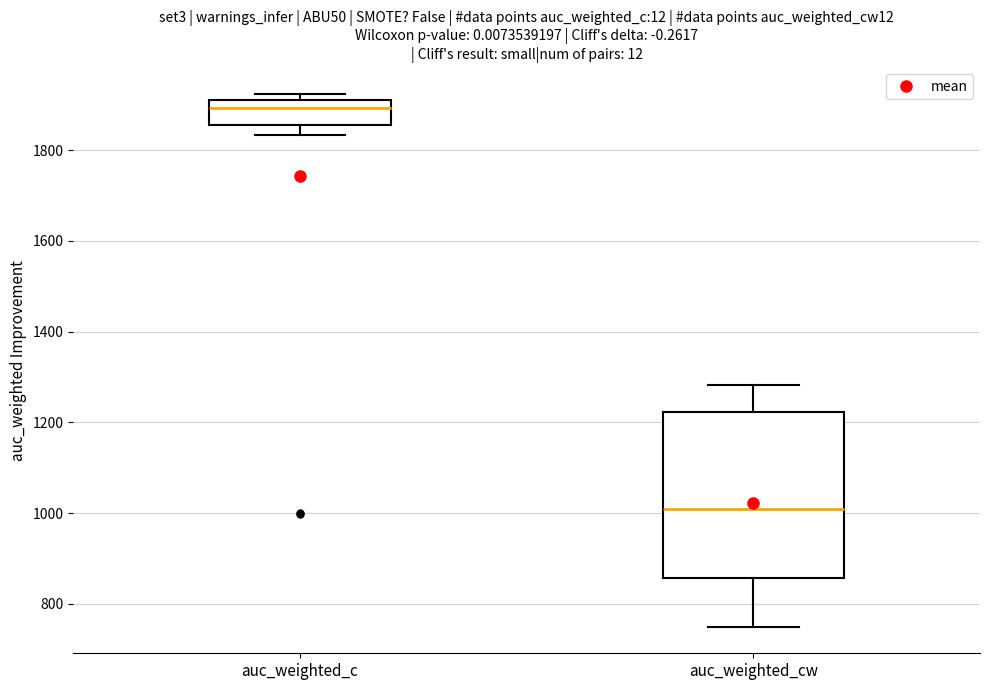

Reading left to right, read every box against the y-axis: the position of its median line, the range the box covers, and the ends of its whiskers. The values are not printed on the chart, so give them approximately, as read against the axis.

auc_weighted_c: median 1900, box 1860 to 1920, whiskers 1840 to 1920 (just above the box's upper edge)
auc_weighted_cw: median 1000, box 860 to 1220, whiskers 760 to 1280